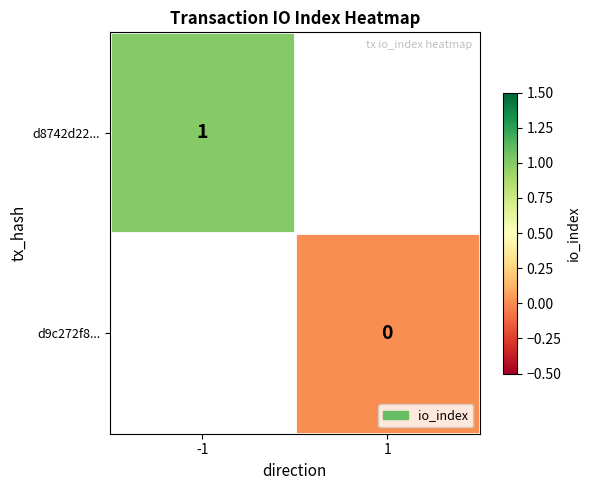

Is it true that d8742d22... equals 1 at -1?

True